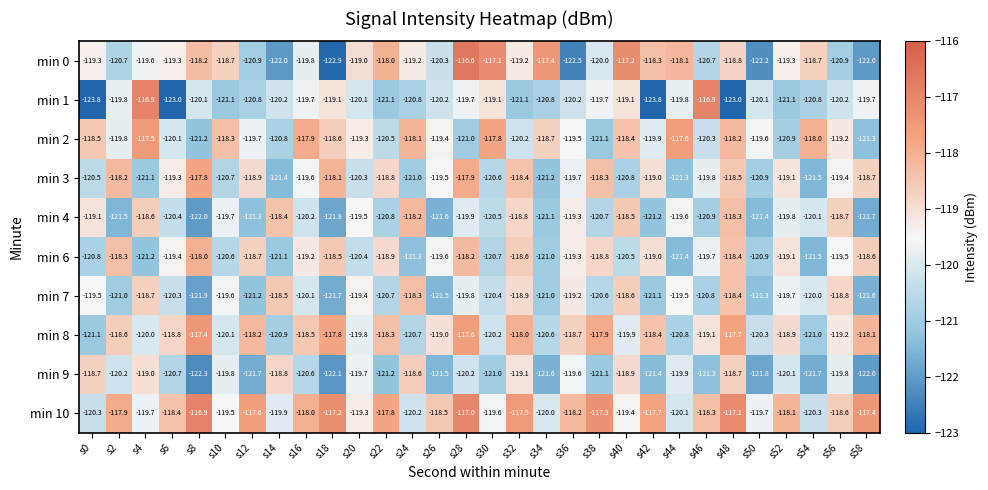

Which series changed the most between s20 and s44?

min 2